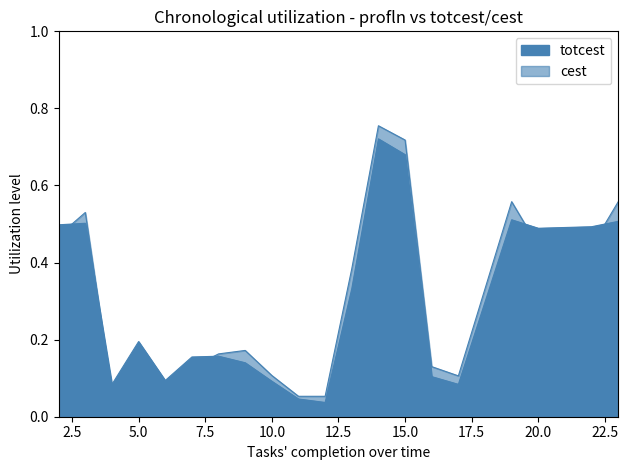

Rank the series by their maximum value, from highest to lowest.

cest, totcest